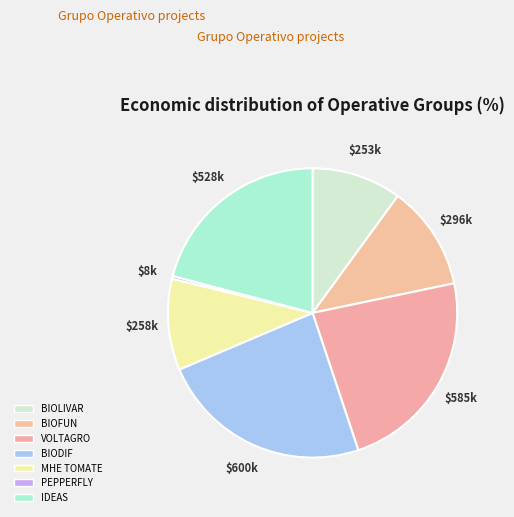

The MHE TOMATE slice represents 19% of the pie. True or false?

False